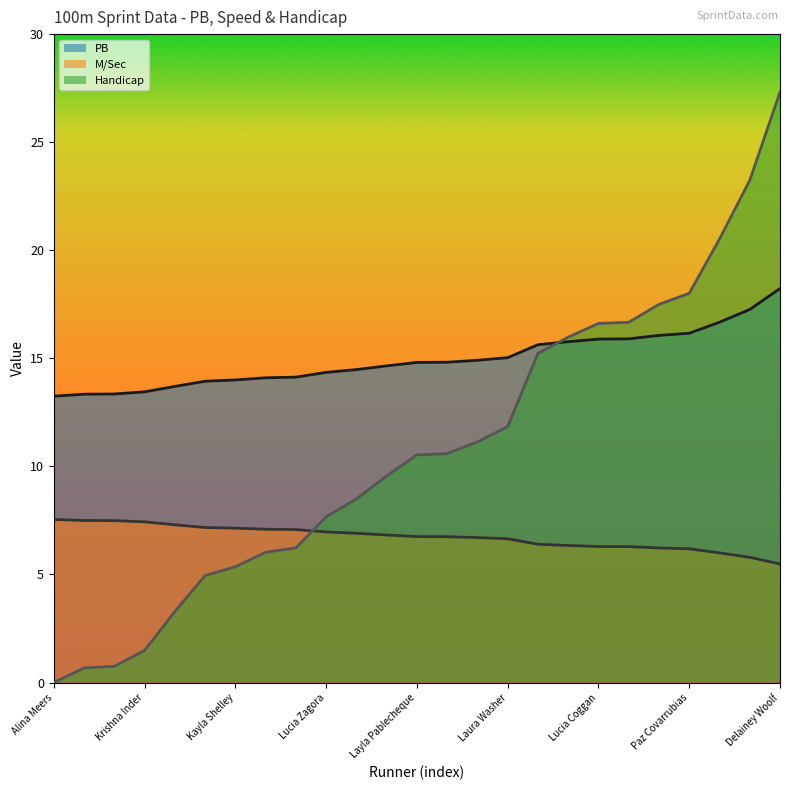

True or false: Handicap and M/Sec cross at least once.

True